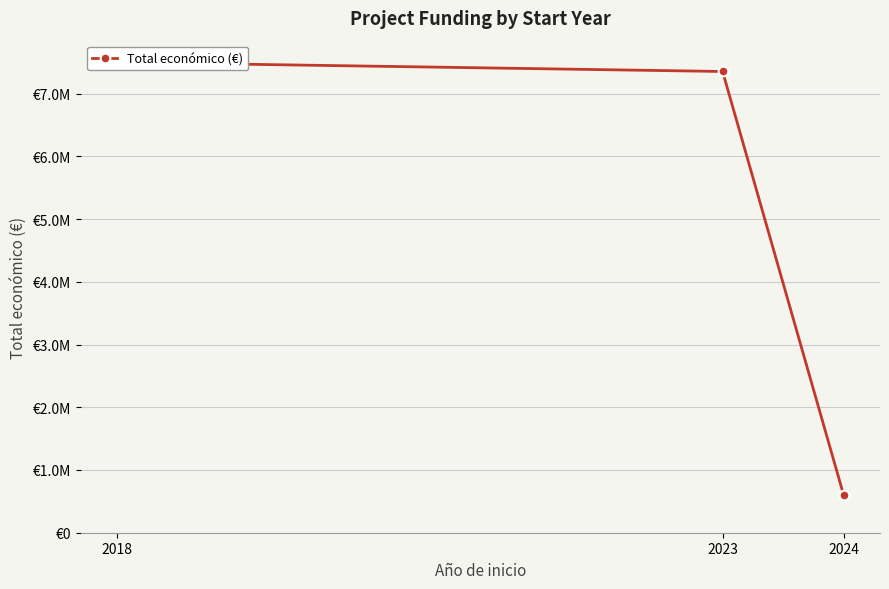

Rank the categories by value from highest to lowest.

2018, 2023, 2024